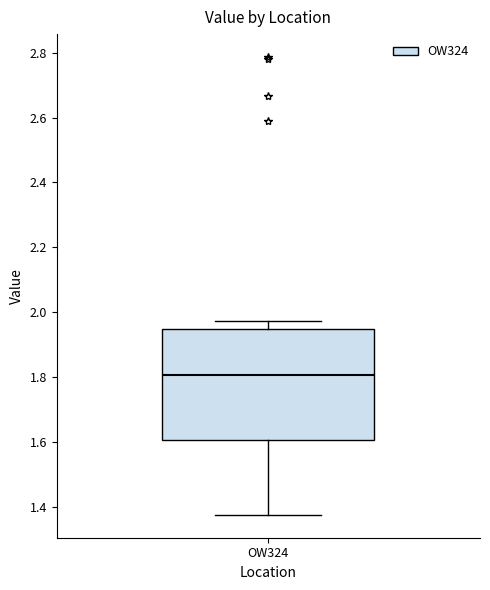

Read this box plot against the y-axis: the position of the median line, the range covered by the box, and the ends of both whiskers. The values are not printed on the chart, so give them approximately, as read against the axis.

median 1.80, box 1.60 to 1.94, whiskers 1.38 to 1.98